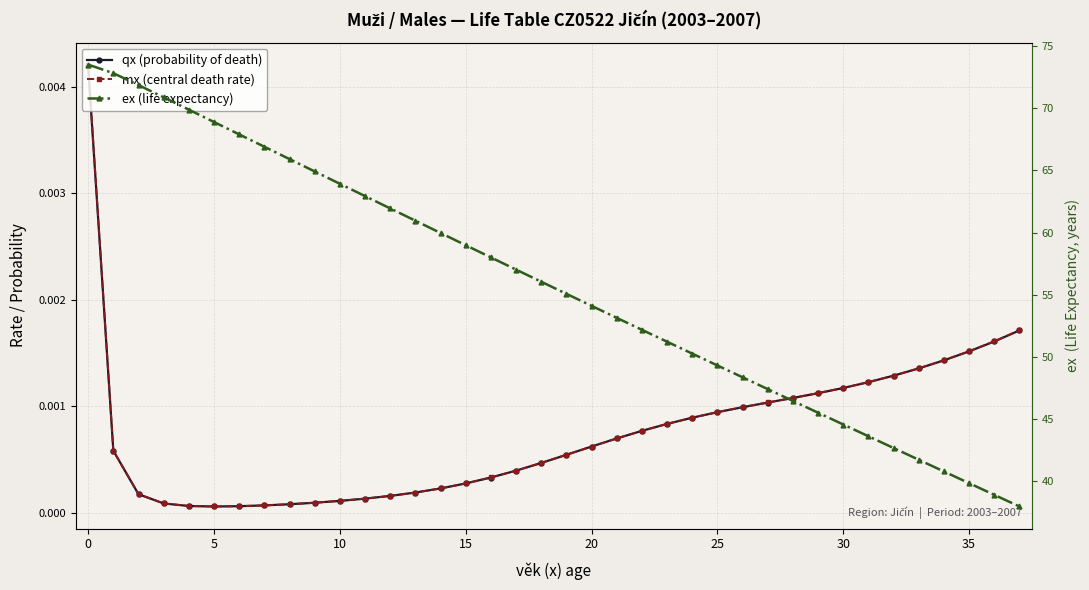

True or false: qx (probability of death) has more than 0 interior local peaks.

False